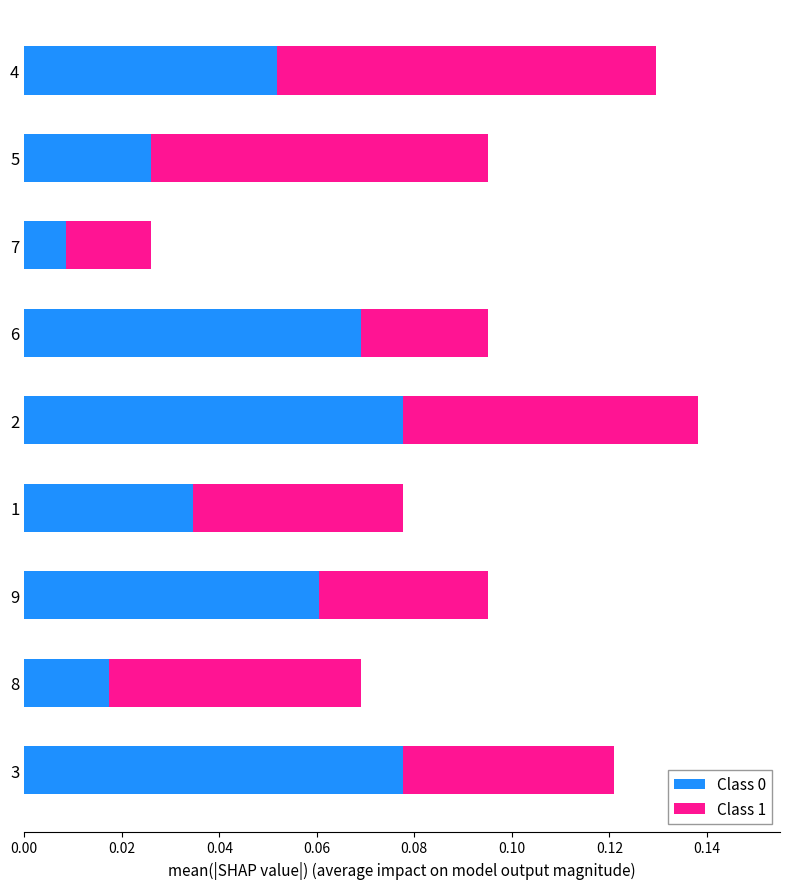

Which category has the lowest value in the Class 0 series?

7